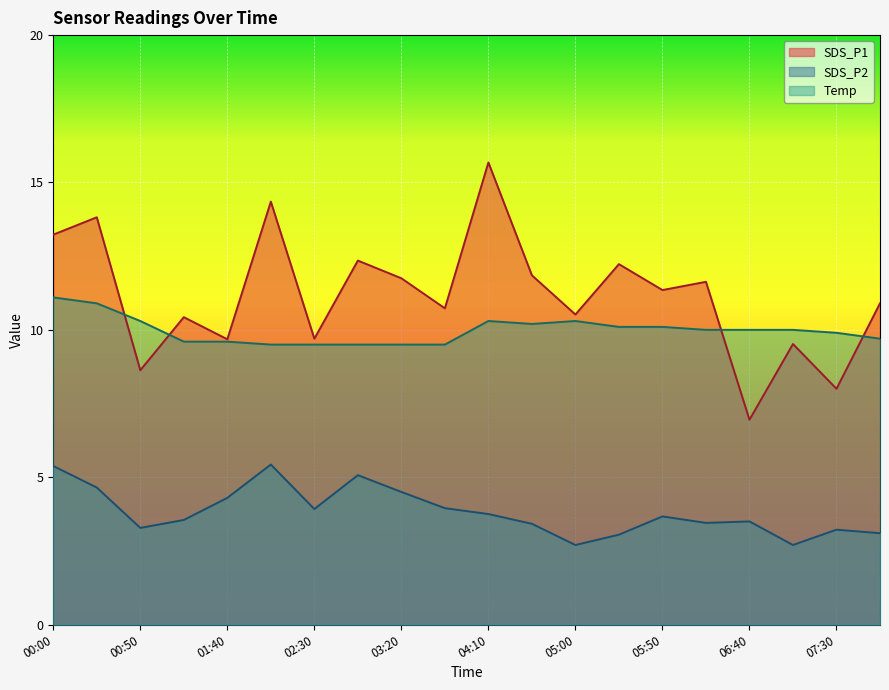

At which label does SDS_P1 first exceed 11?

00:00